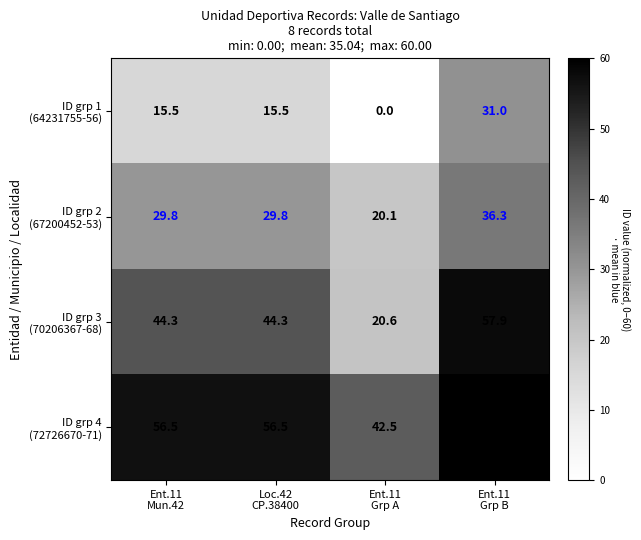

At how many categories does at least one series exceed 0?

4